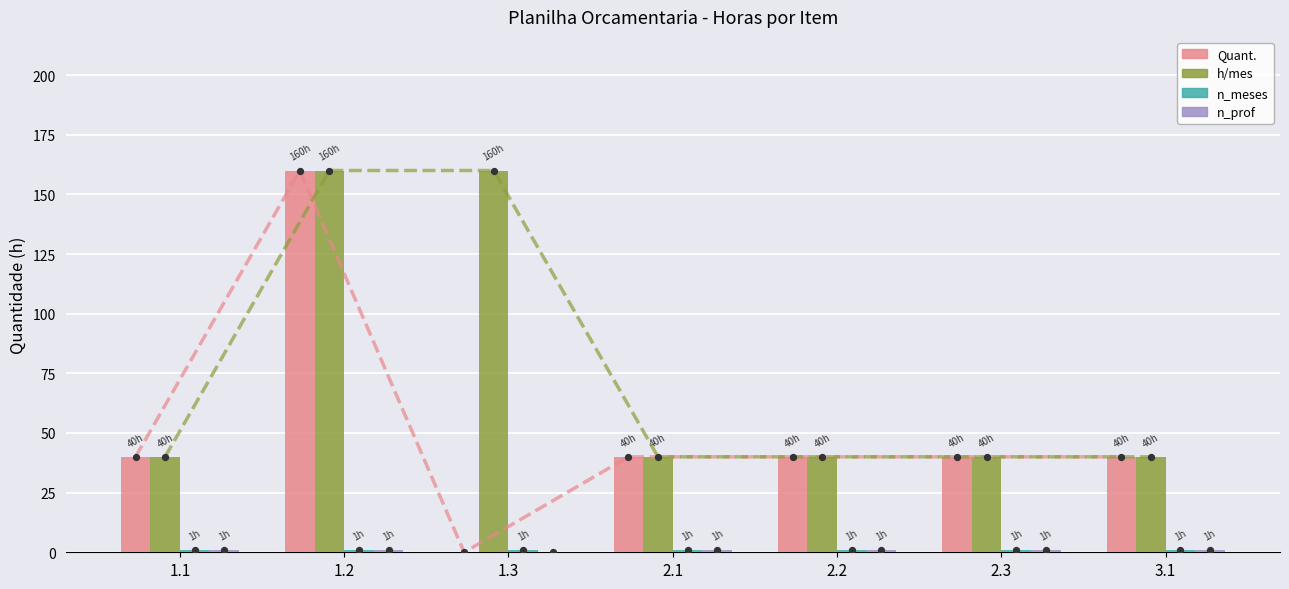

Which series has the largest total across all categories?

h/mes